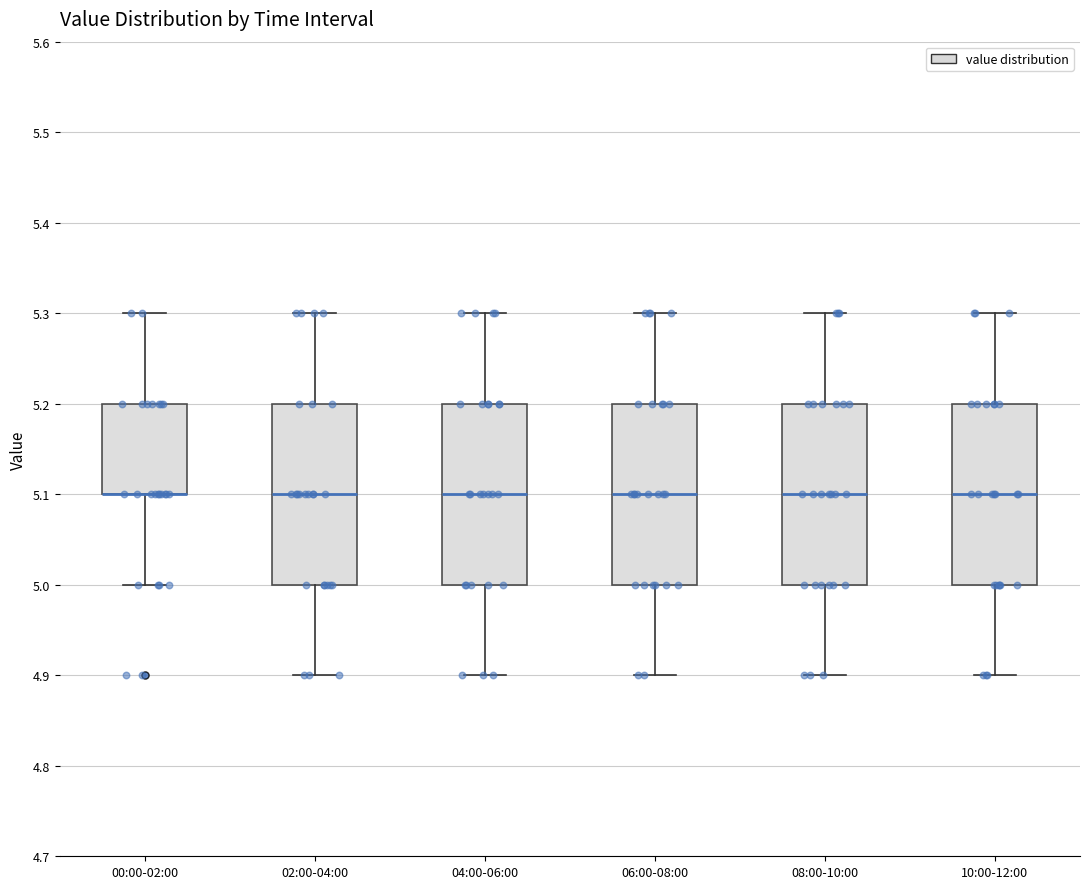

Reading left to right, transcribe this box plot: for each box, give where its median line is, the range the box spans, and where its two whiskers end, as read against the y-axis. The values are not printed on the chart, so give them approximately, as read against the axis.

00:00-02:00: median 5.1 (drawn on the box's lower edge), box 5.1 to 5.2, whiskers 5.0 to 5.3
02:00-04:00: median 5.1, box 5.0 to 5.2, whiskers 4.9 to 5.3
04:00-06:00: median 5.1, box 5.0 to 5.2, whiskers 4.9 to 5.3
06:00-08:00: median 5.1, box 5.0 to 5.2, whiskers 4.9 to 5.3
08:00-10:00: median 5.1, box 5.0 to 5.2, whiskers 4.9 to 5.3
10:00-12:00: median 5.1, box 5.0 to 5.2, whiskers 4.9 to 5.3